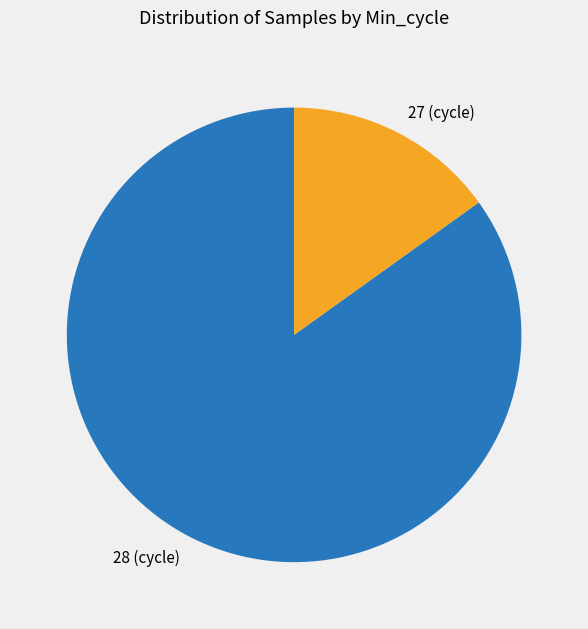

Is there any slice that represents more than half of the pie?

Yes